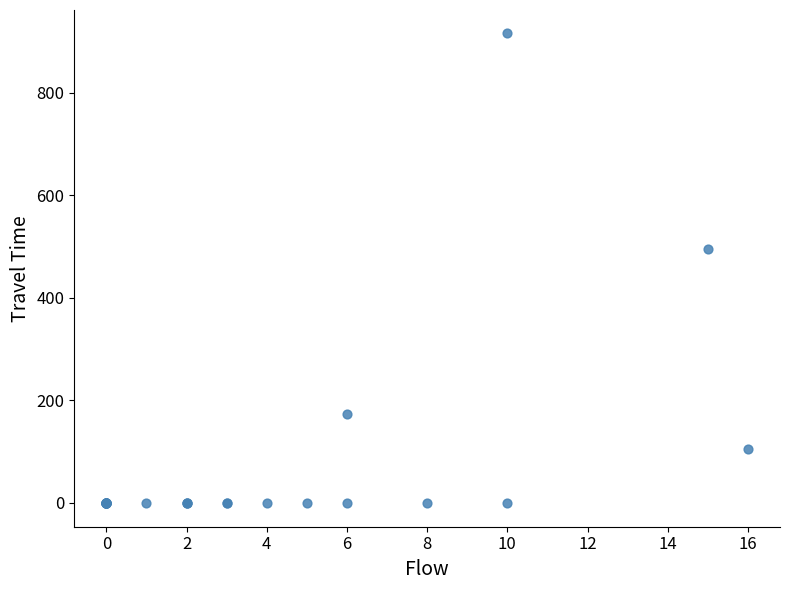

What Y value in the scatter plot is closest to 457?

496